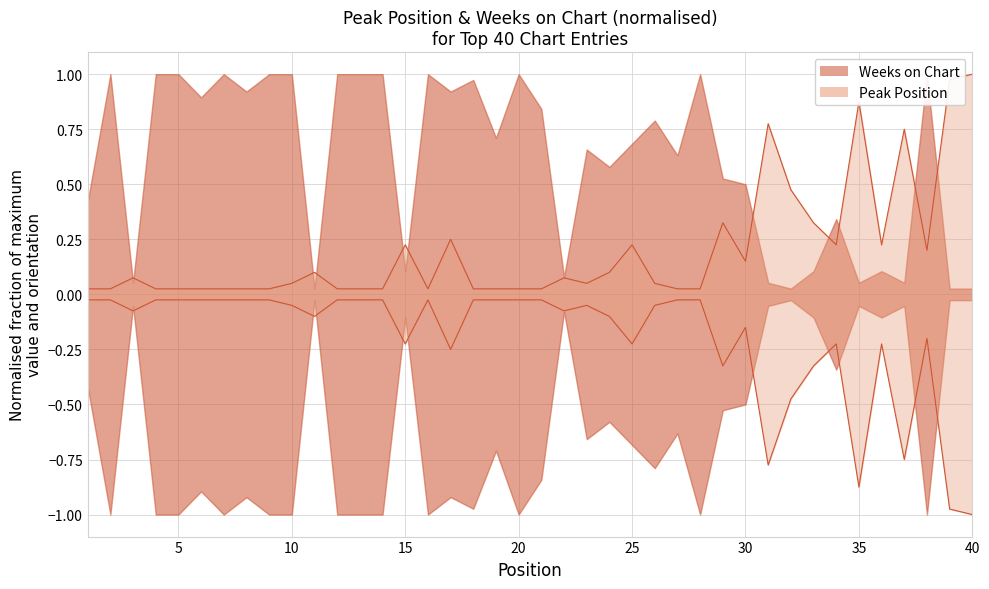

Reading left to right, extract all data points from this chart.

1=0.0	2=0.0	3=0.1	4=0.0	5=0.0	6=0.0	7=0.0	8=0.0	9=0.0	10=0.1	11=0.1	12=0.0	13=0.0	14=0.0	15=0.2	16=0.0	17=0.2	18=0.0	19=0.0	20=0.0	21=0.0	22=0.1	23=0.1	24=0.1	25=0.2	26=0.1	27=0.0	28=0.0	29=0.3	30=0.1	31=0.8	32=0.5	33=0.3	34=0.2	35=0.9	36=0.2	37=0.8	38=0.2	39=1.0	40=1.0